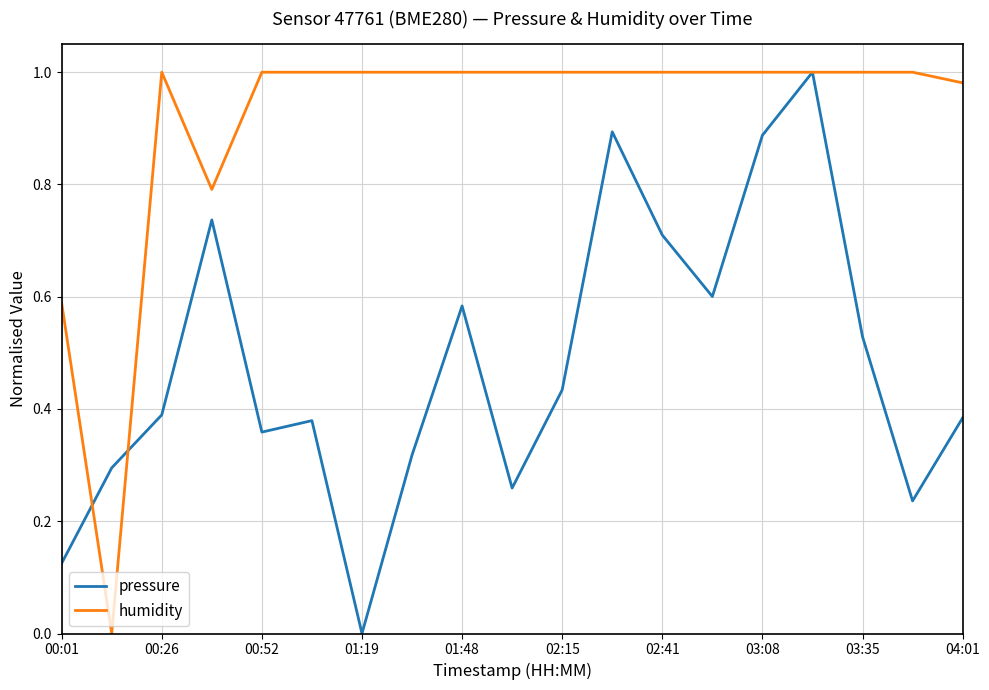

List the series in order of their overall mean, highest first.

humidity, pressure